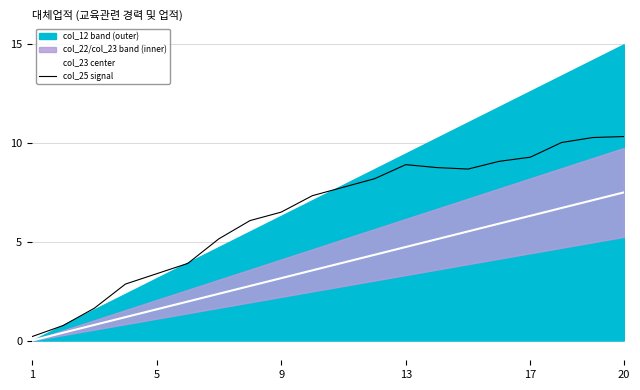

How many values in the col_23 center series exceed 3?

12